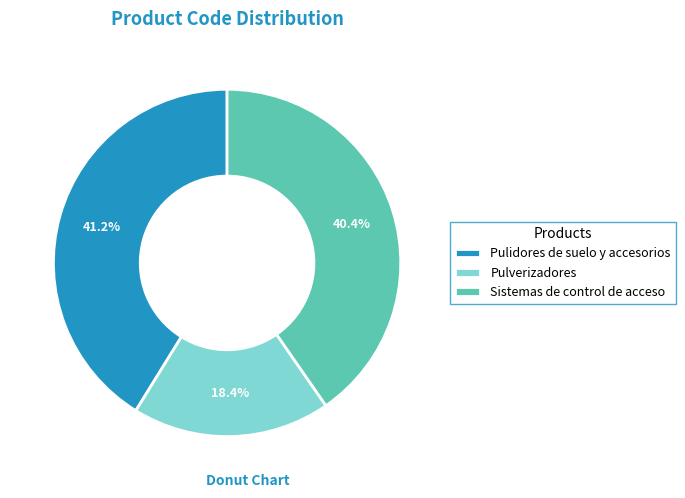

Count the number of slices in the pie.

3